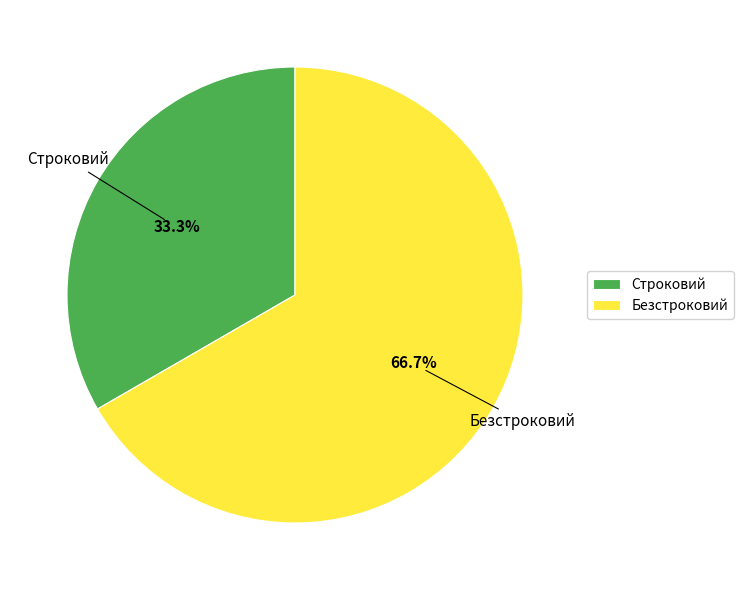

What is the total percentage of Безстроковий and Строковий?

100.0%